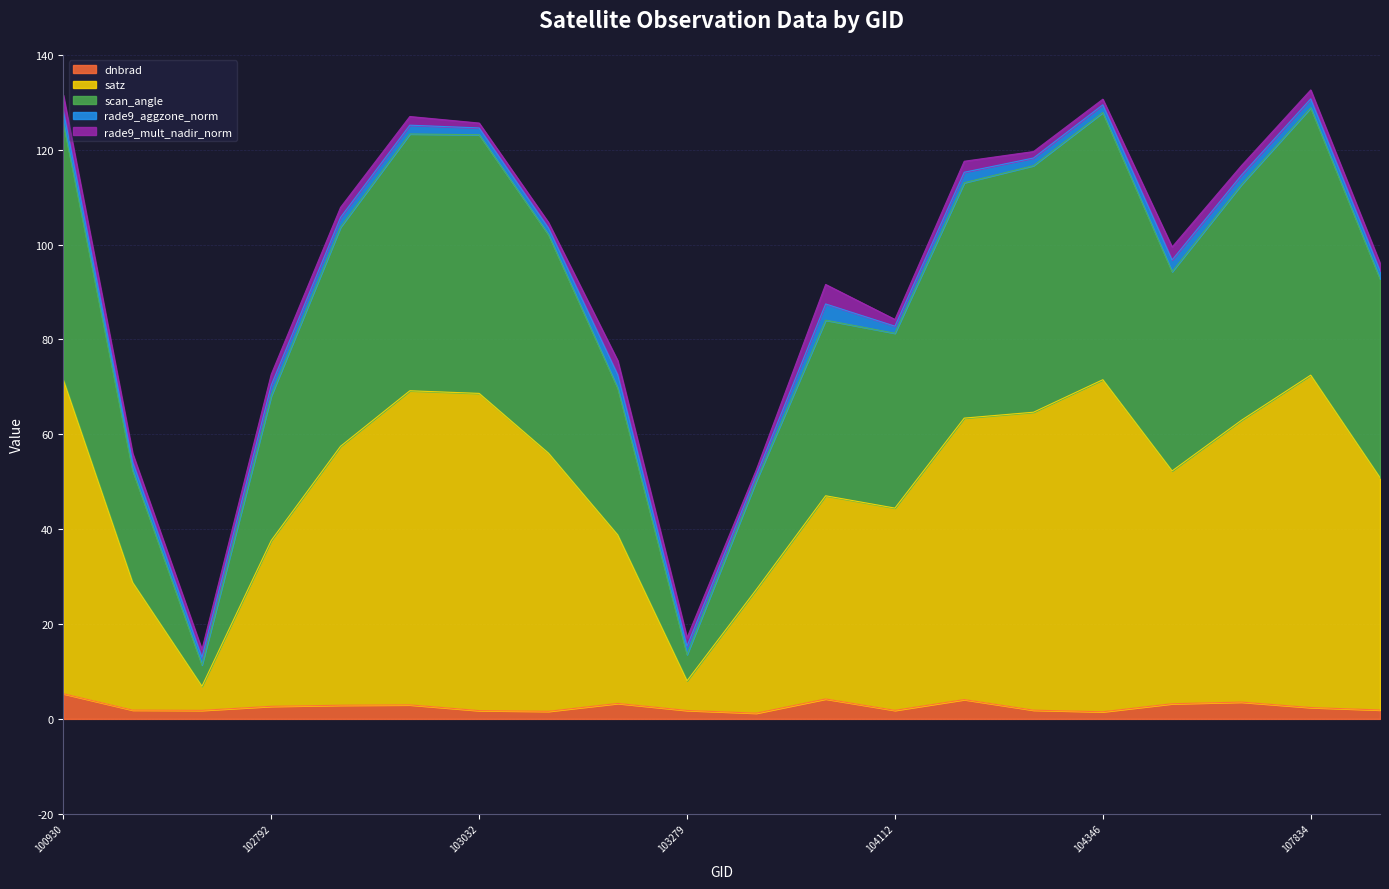

What is the value of the scan_angle point at the 2nd from the left?

54.2